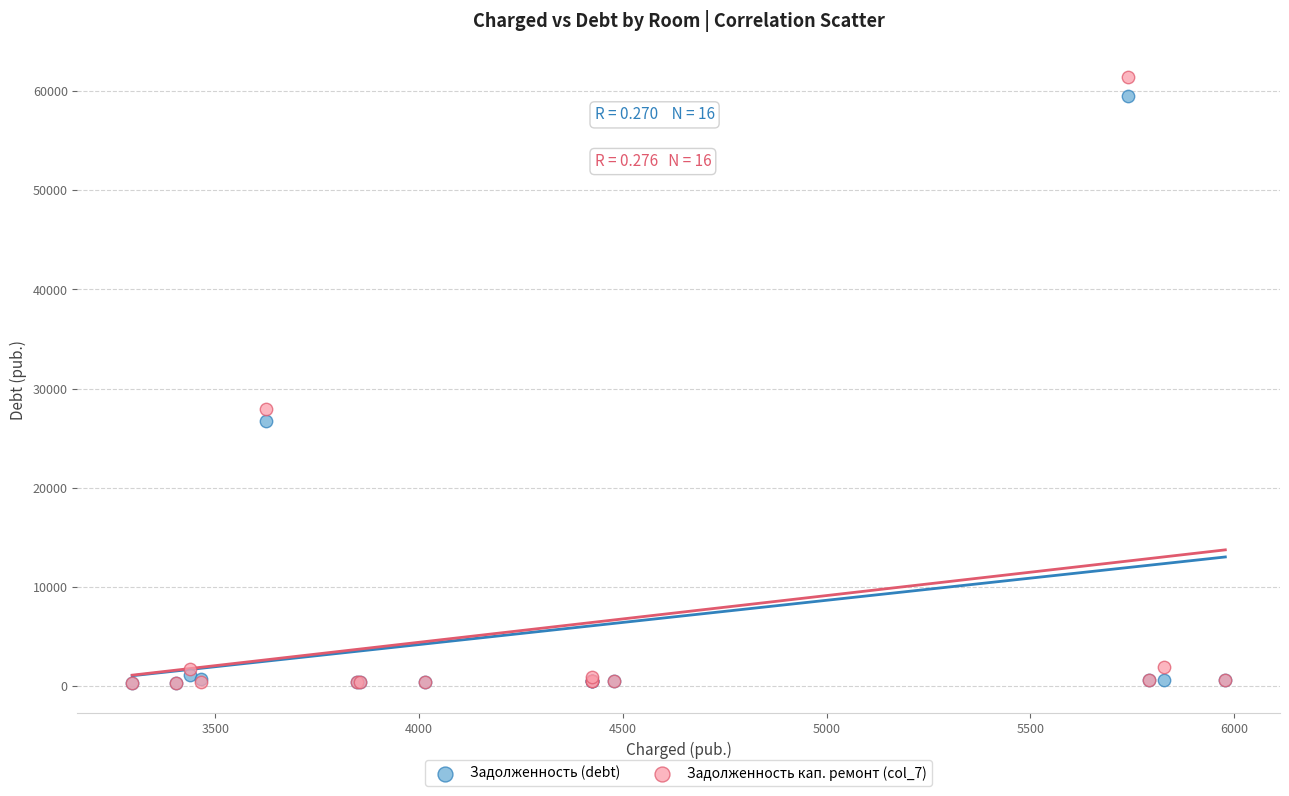

In the Задолженность (debt) series, what Y value is closest to 29950?

26777.9